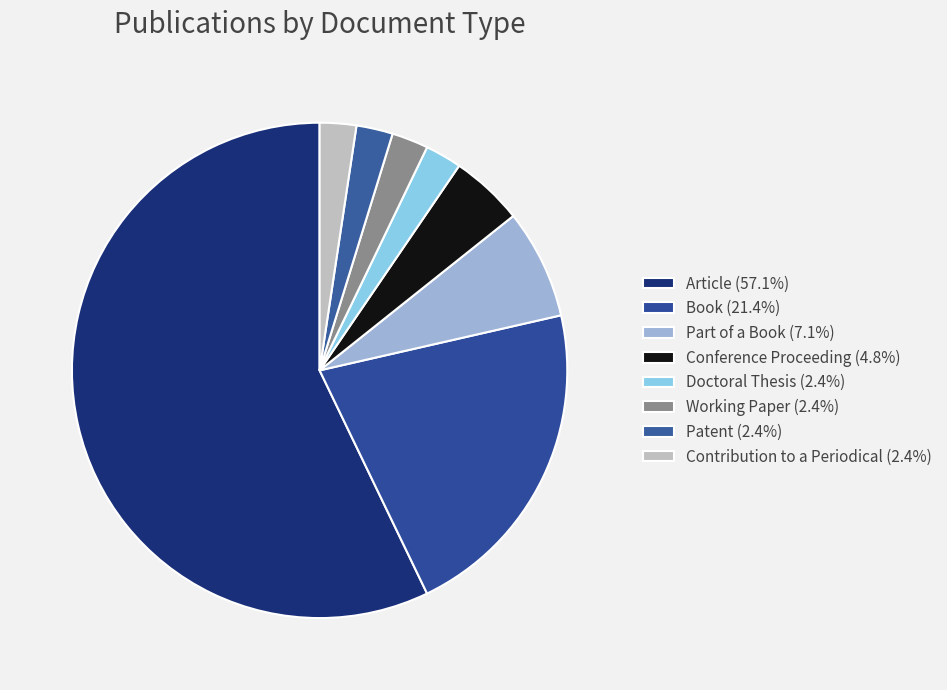

To the nearest percent, what is the combined percentage of Book and Working Paper?

24%